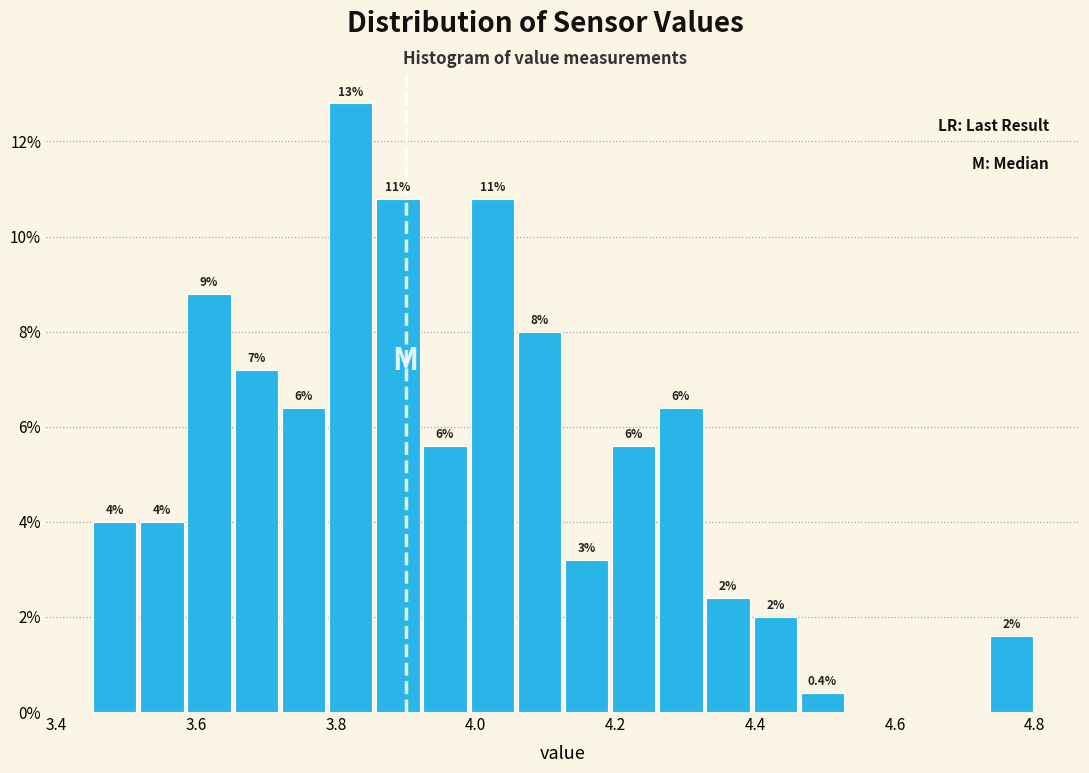

Around what value on the x-axis is the tallest bar? Give the approximate position of its centre, as read against the axis.

3.82